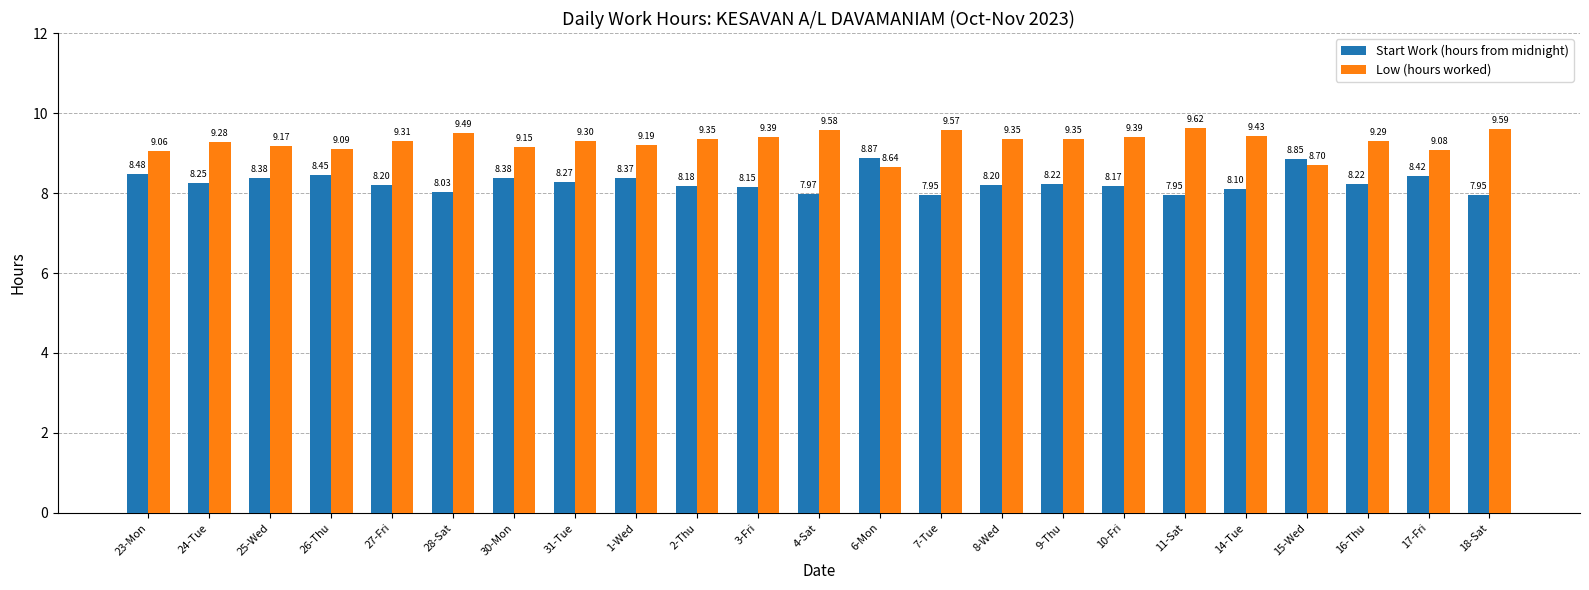

At 14-Tue, list the series in order from largest to smallest.

Low (hours worked), Start Work (hours from midnight)